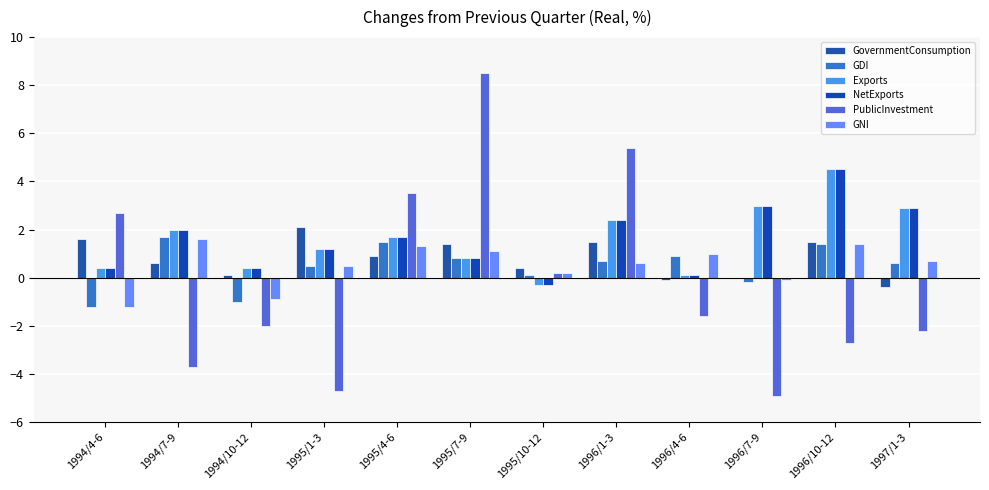

At which category is the sum across all series the highest?

1995/7-9